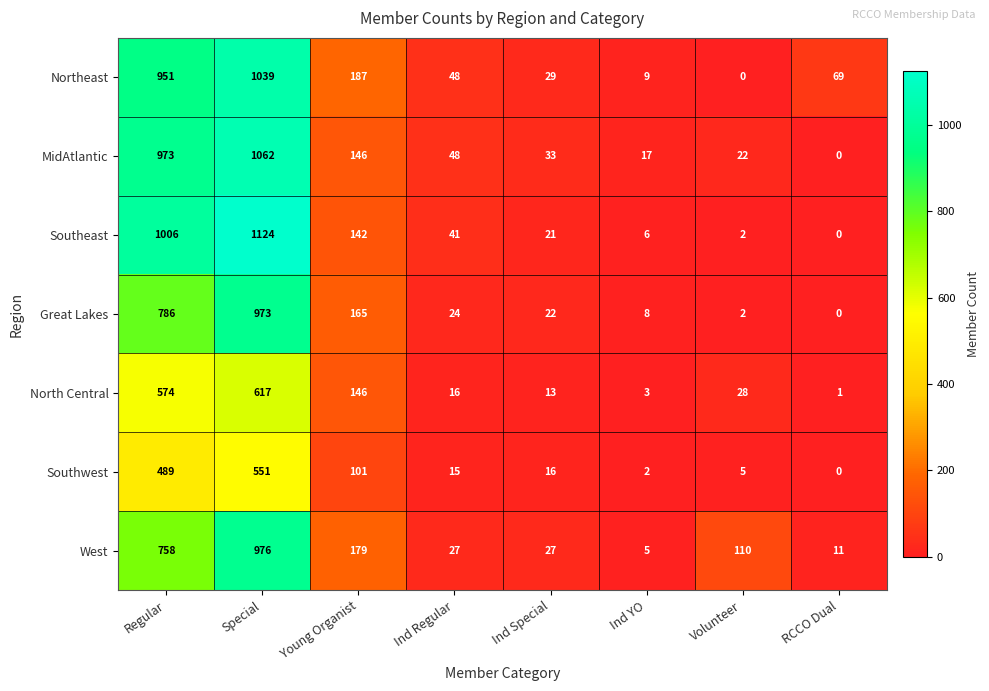

What is the difference between the highest and lowest values at Special?

573